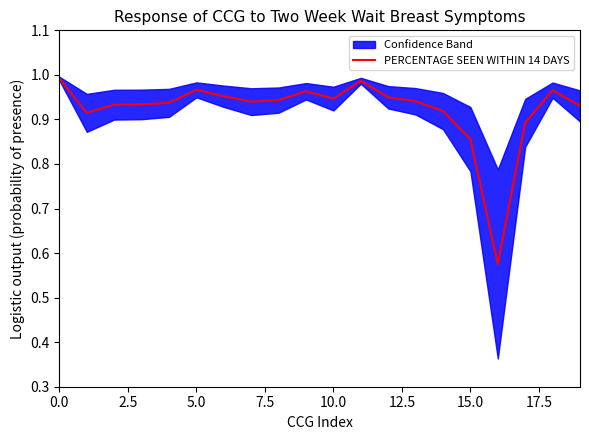

Where is the data nearest to the value 0?

16